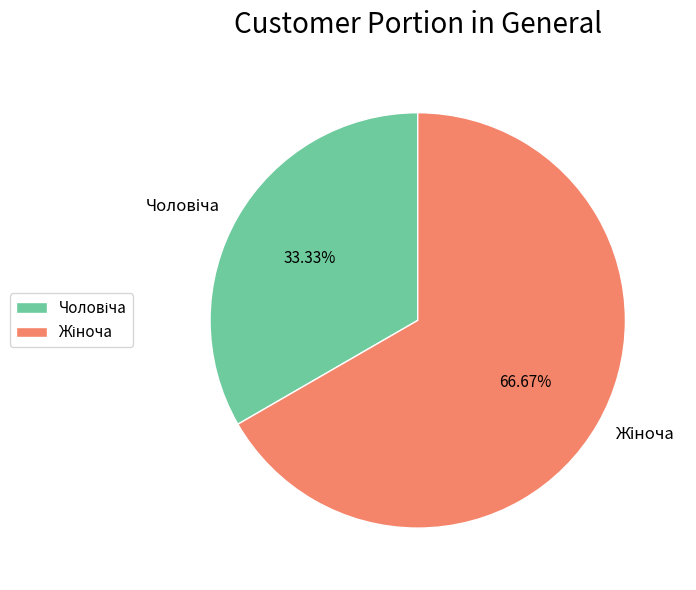

To the nearest percent, what is the difference between the largest and smallest slice percentages?

33%